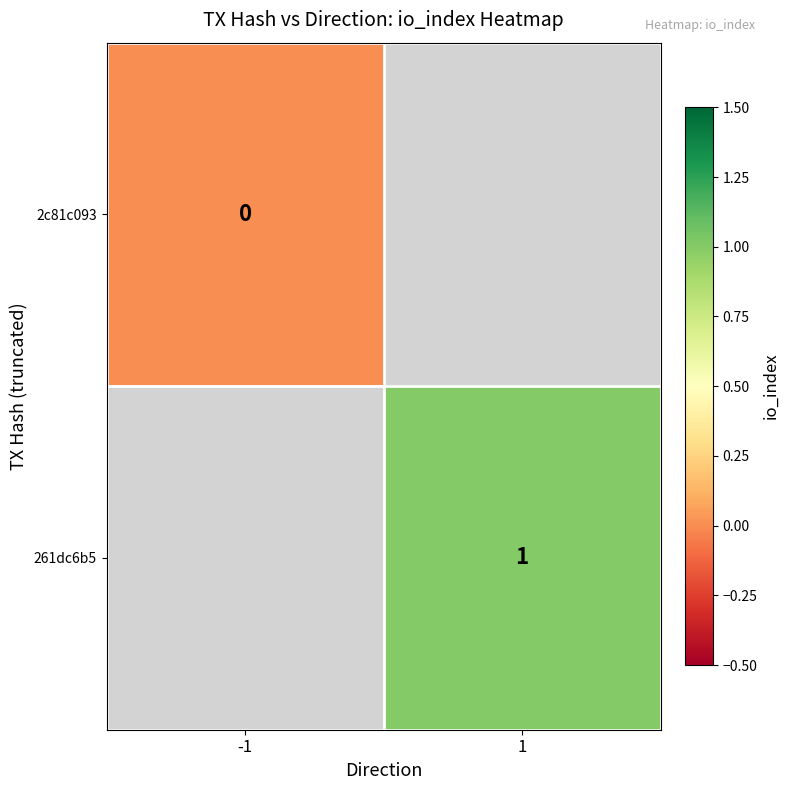

The value of 261dc6b5 at 1 is 1. True or false?

True